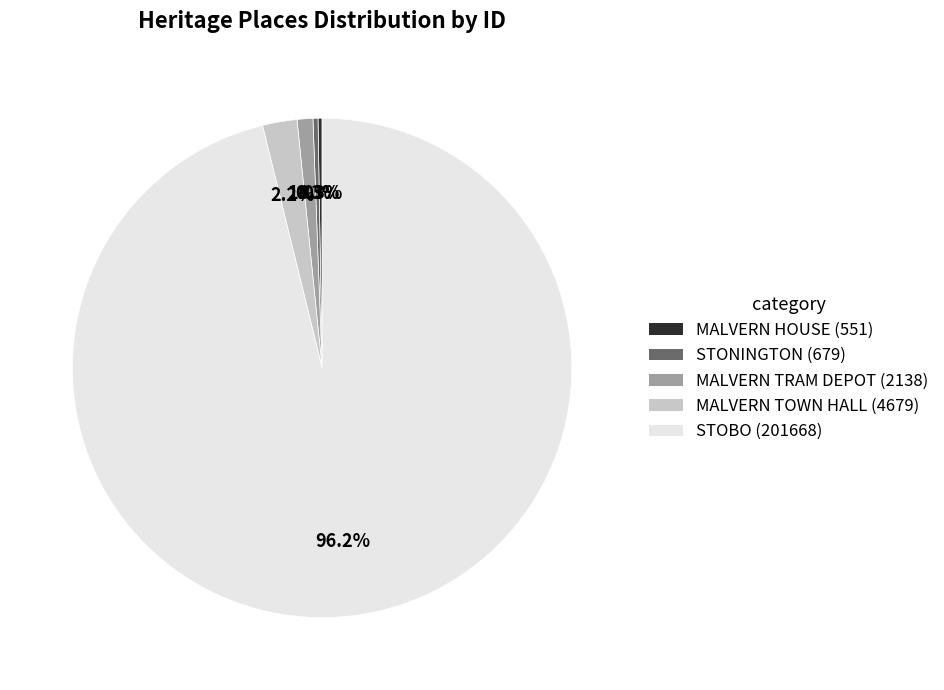

True or false: STONINGTON accounts for 0% of the total.

True